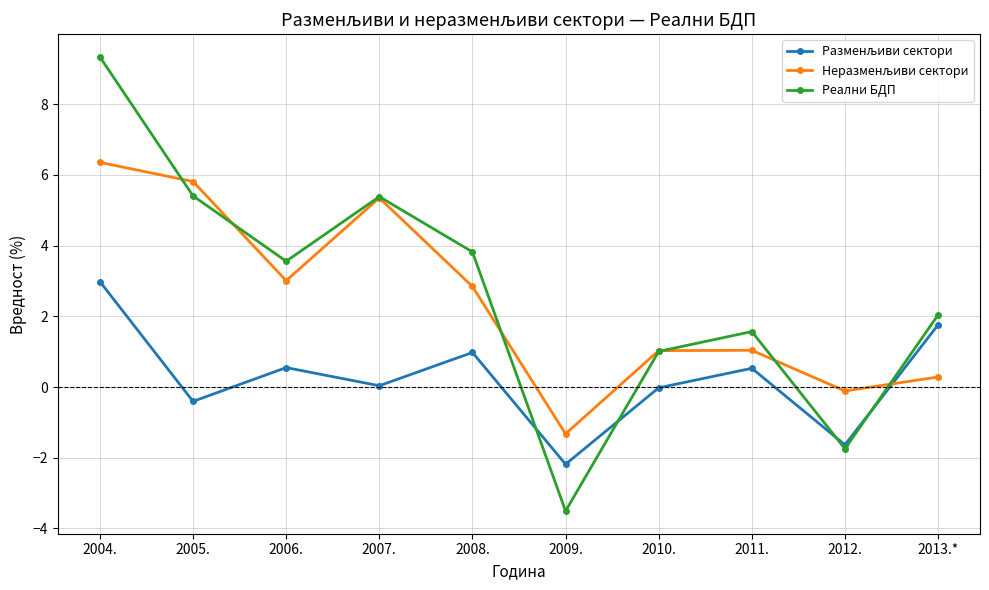

What is the minimum value shown in the chart?

-3.5